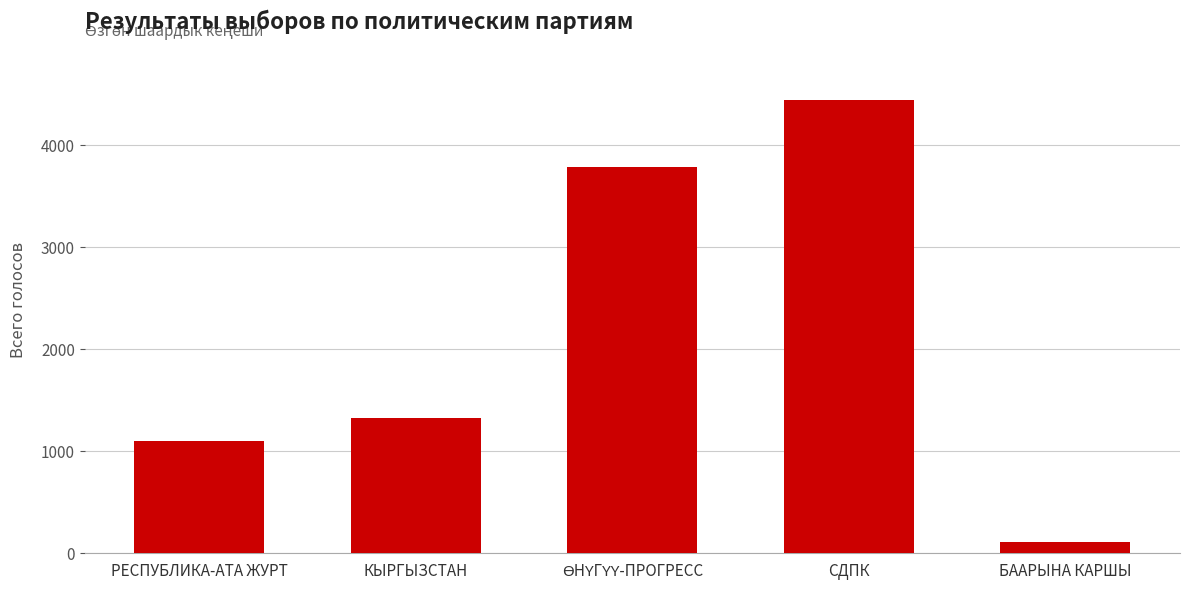

How many categories are shown in the chart?

5